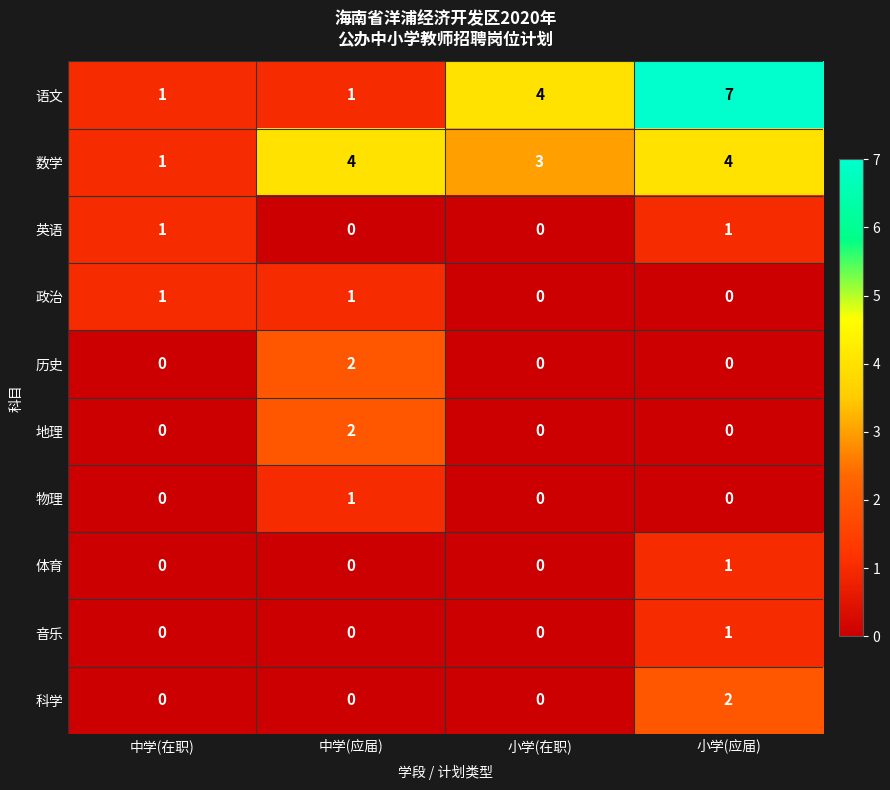

How many data points does each series have?

4